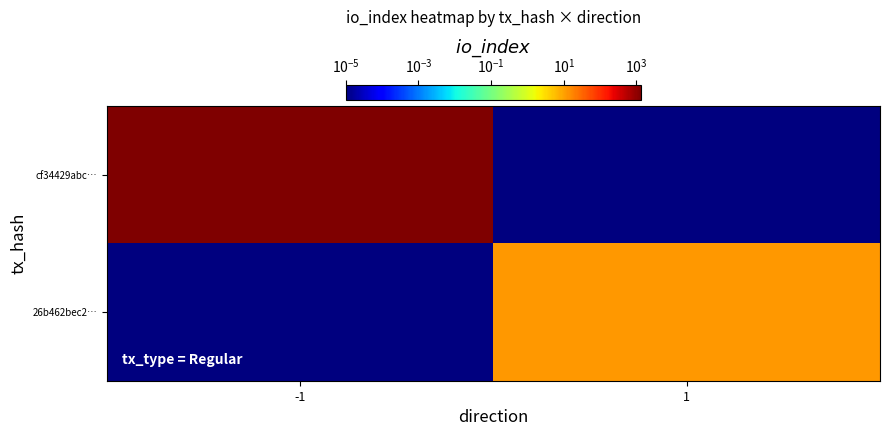

Between -1 and 1, which is larger?

-1